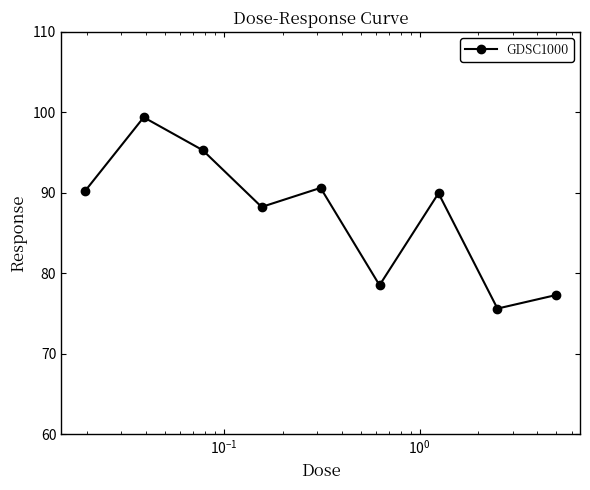

How many values are below 89?

4